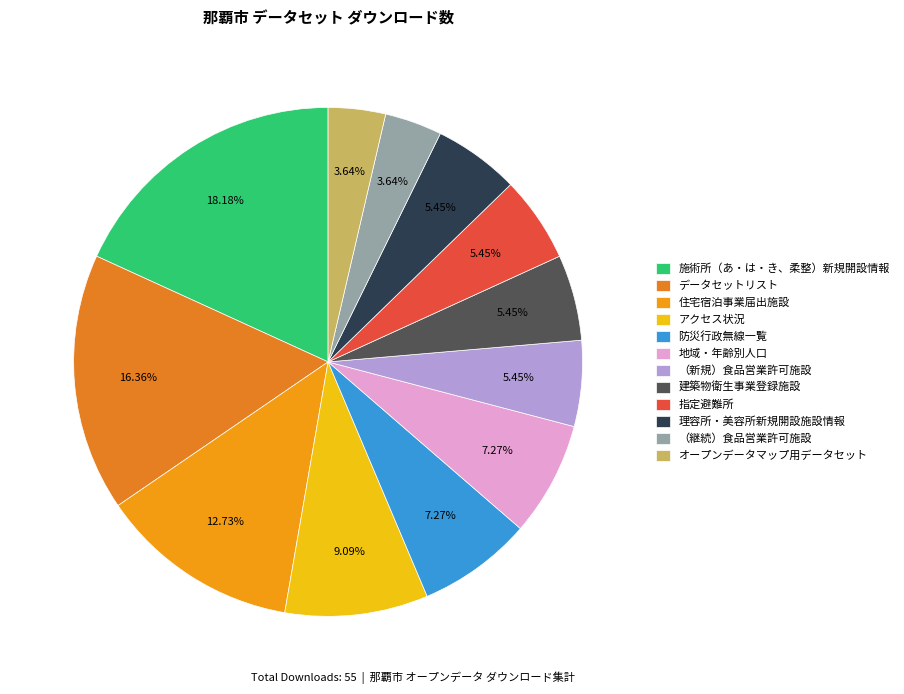

How many slices are in this pie chart?

12